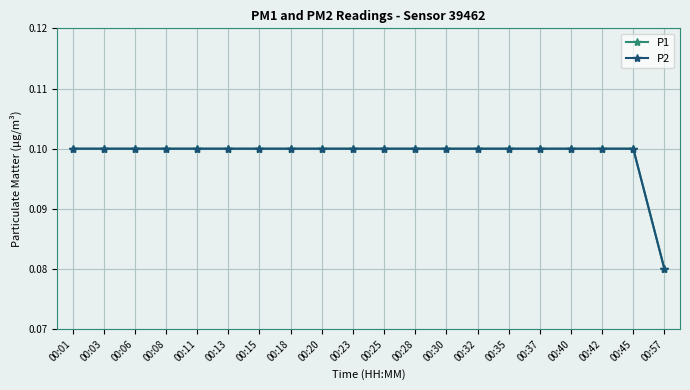

True or false: P1 has more than 2 points higher than both neighbors.

False